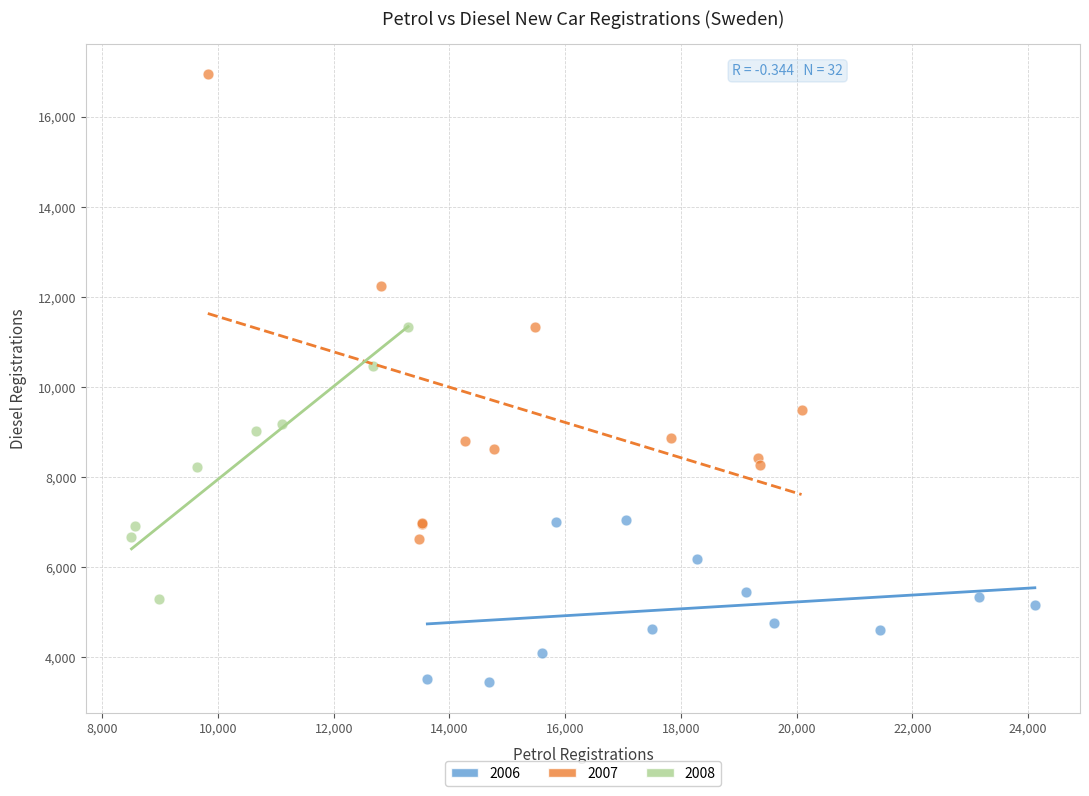

Which series reaches the minimum Y coordinate?

2006